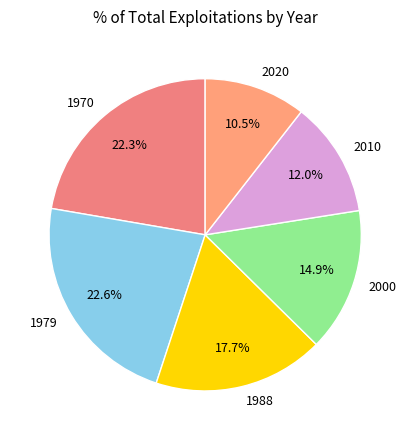

What is the smallest slice in the pie chart?

2020